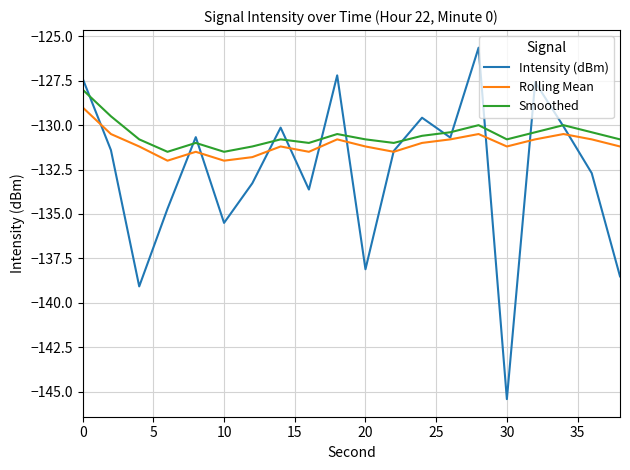

What is the sum of all Rolling Mean values?

-2621.0